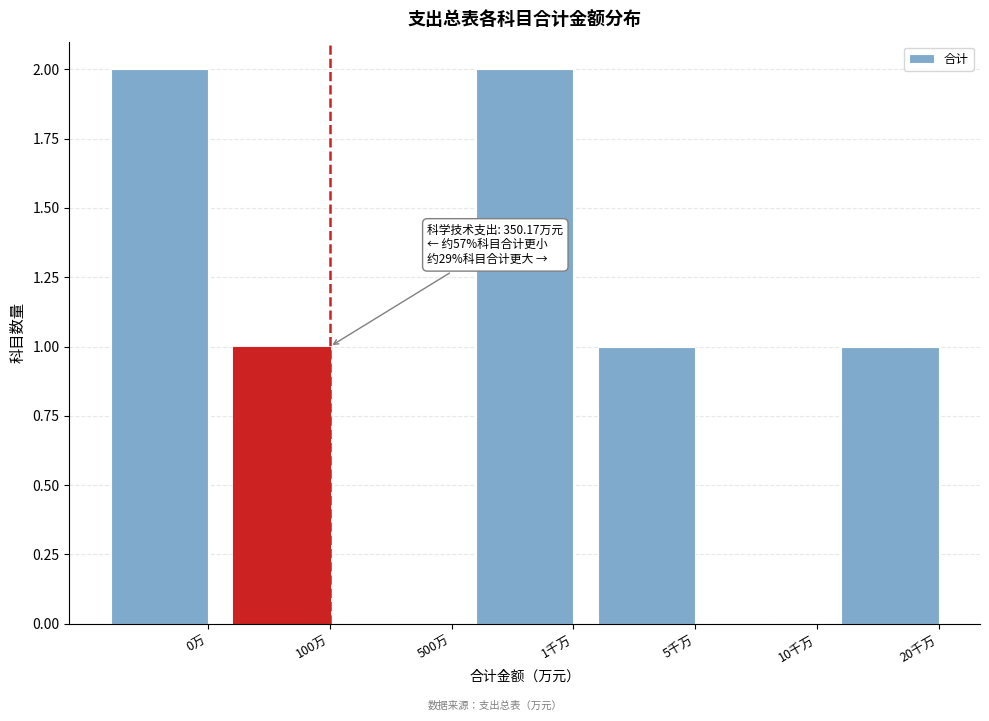

Reading left to right, transcribe all the data shown in this chart.

0万=2	100万=1	500万=0	1千万=2	5千万=1	10千万=0	20千万=1